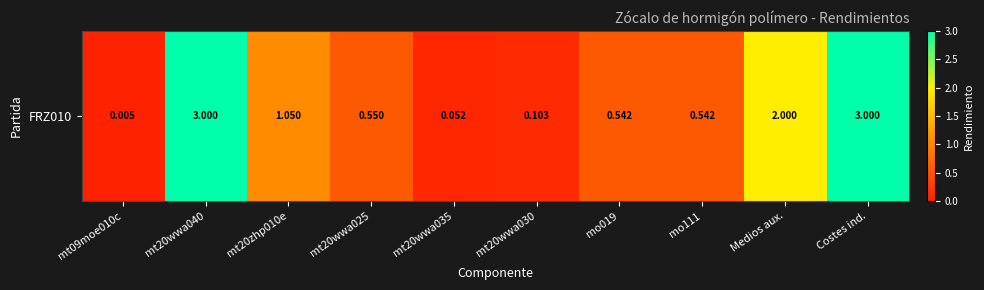

The chart shows a value of 4.3 at Costes ind.. True or false?

False